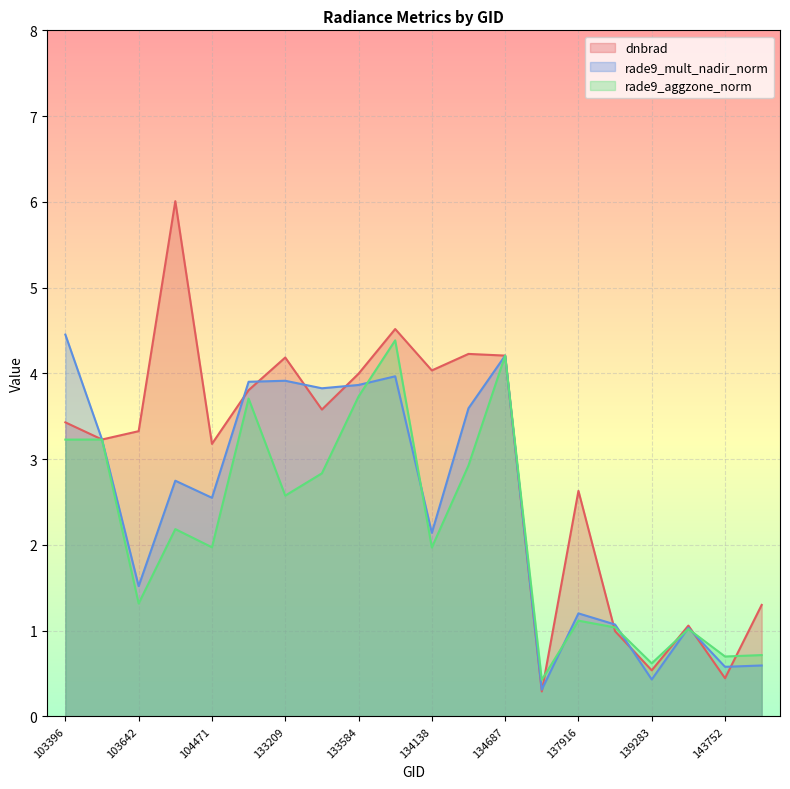

How many lines are shown in the chart?

3